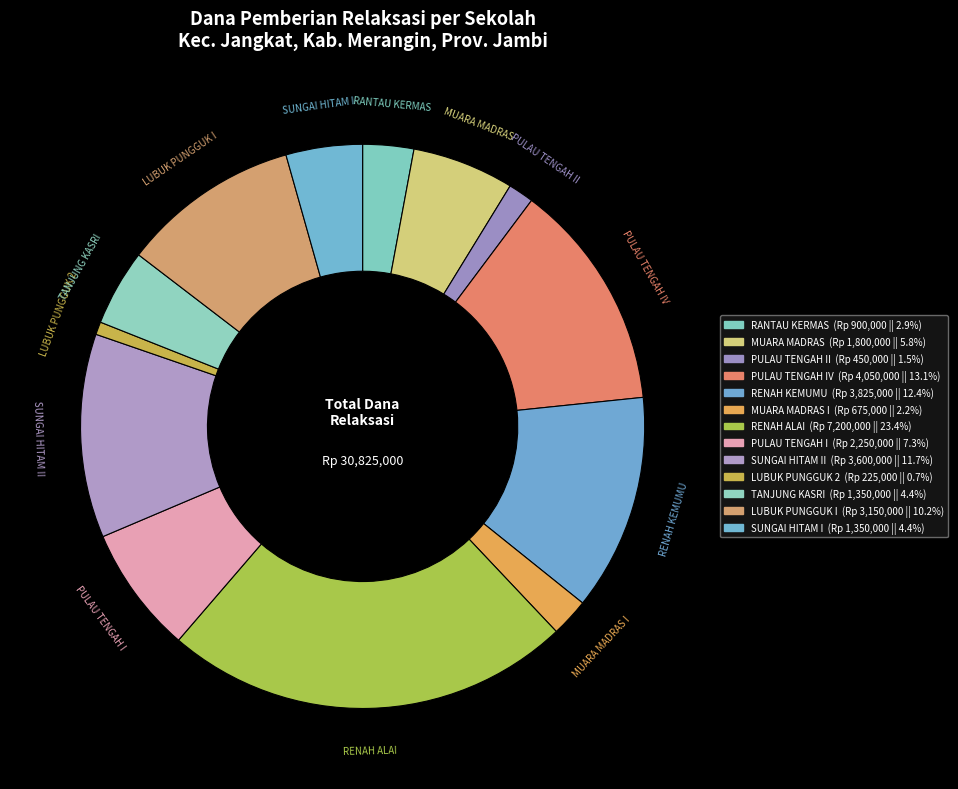

Do TANJUNG KASRI and PULAU TENGAH II together represent more than half of the pie?

No